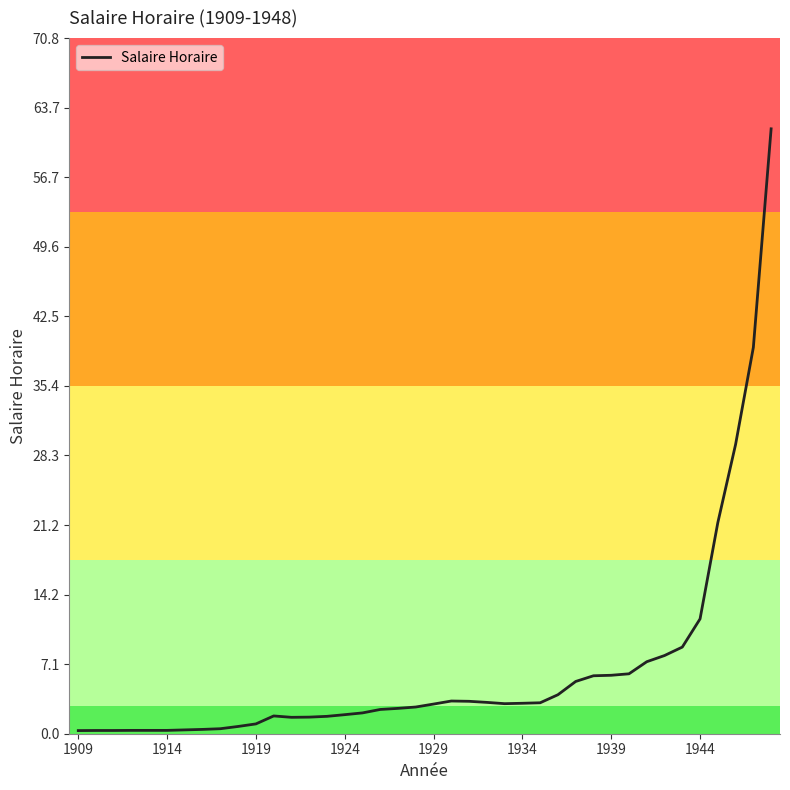

What is the difference between the maximum and minimum values?

61.3